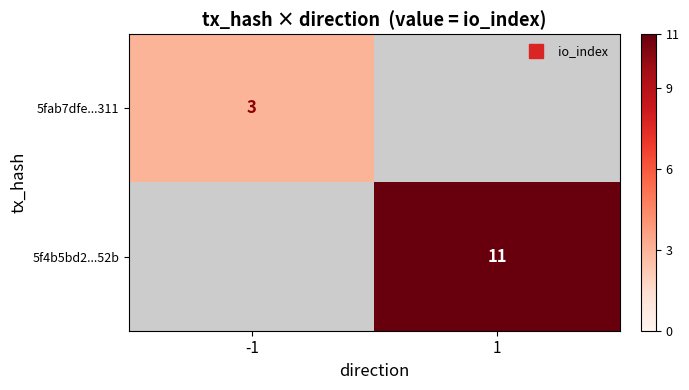

Rank the series at 1 from lowest to highest value.

5fab7dfe...311, 5f4b5bd2...52b